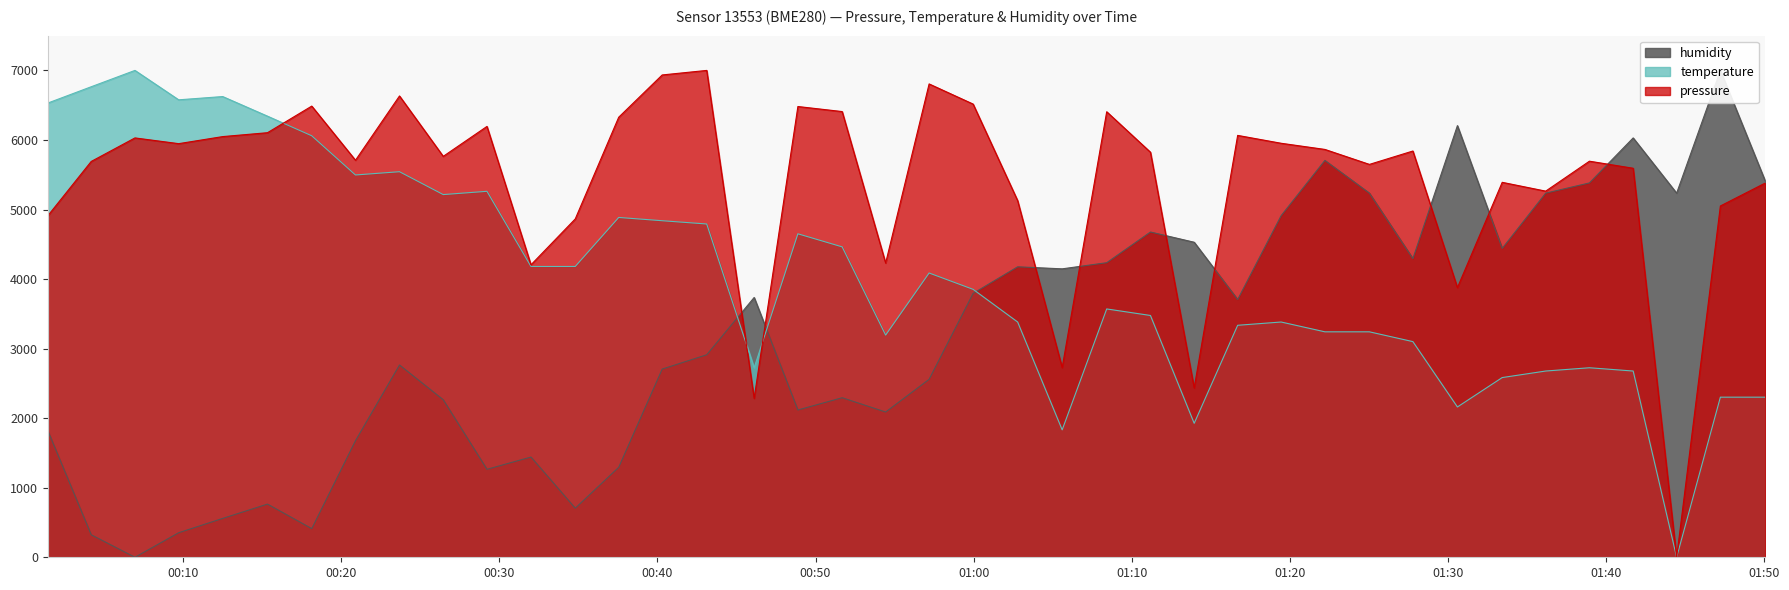

Which category has the highest value in the pressure series?

2023-03-04T00:43:07